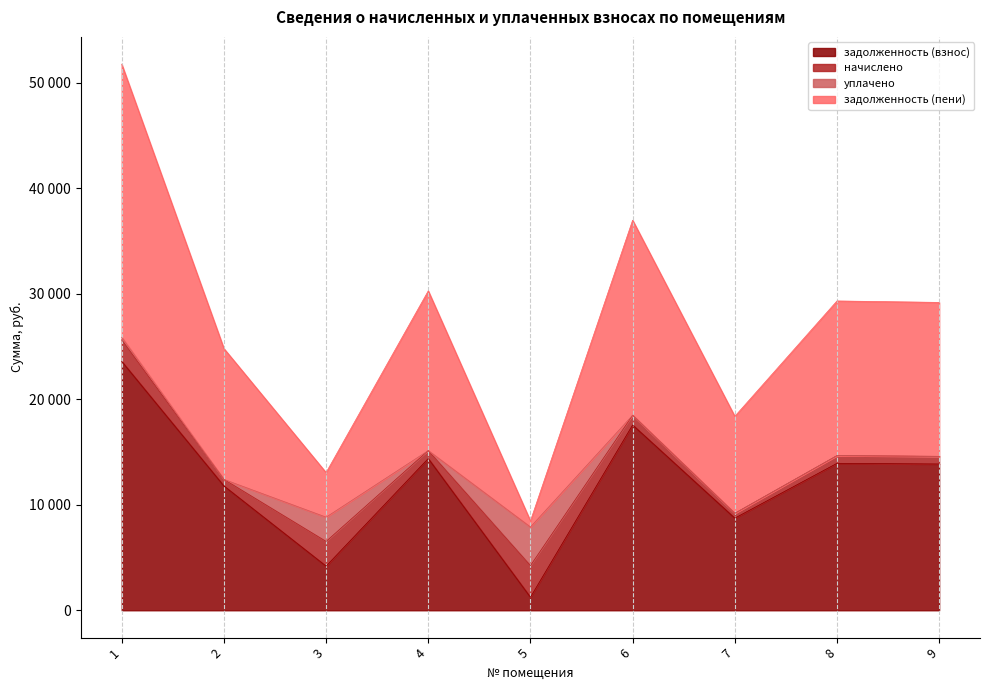

At which label does задолженность (пени) first exceed 14597?

1